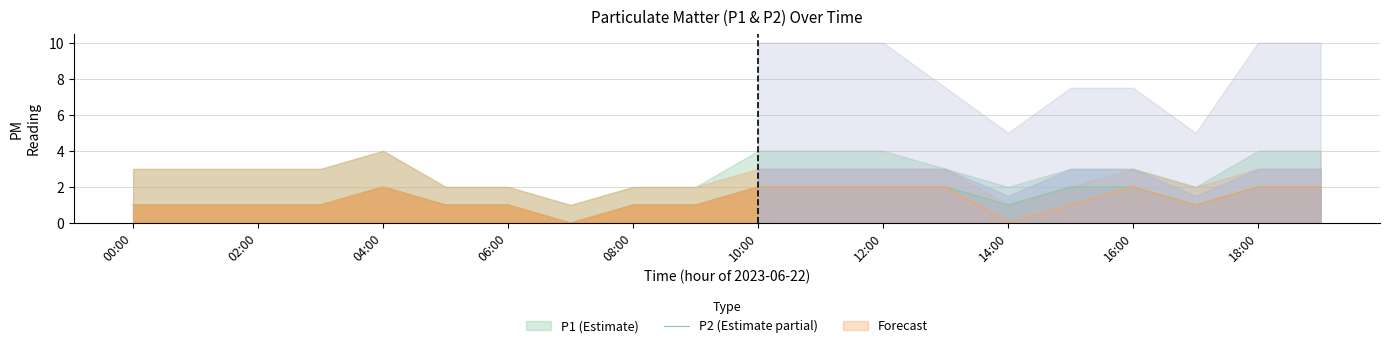

Which series has the largest range (max minus min)?

P1